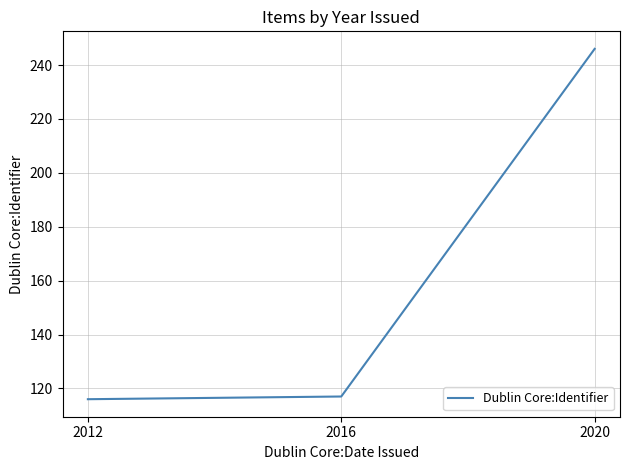

What value does the data have at 2012?

116